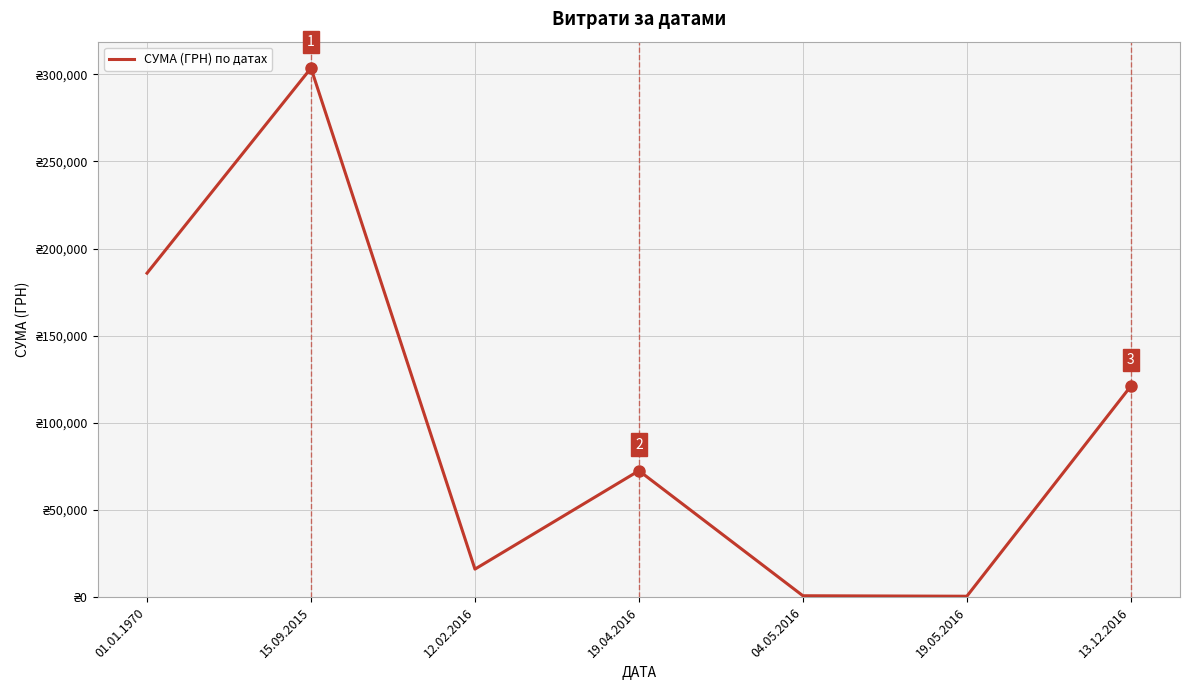

Reading right to left, what are all the values shown in this chart?

13.12.2016=121044.4	19.05.2016=528.0	04.05.2016=810.0	19.04.2016=72542.8	12.02.2016=16083.6	15.09.2015=303556.0	01.01.1970=185897.4